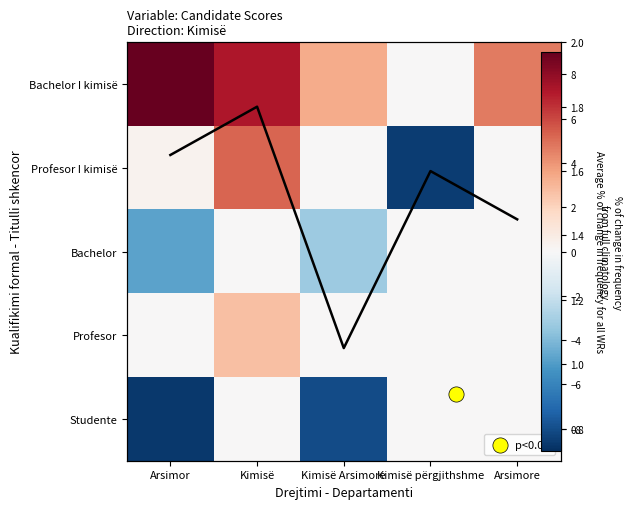

What is the total value across all series at Arsimor?

-2.5